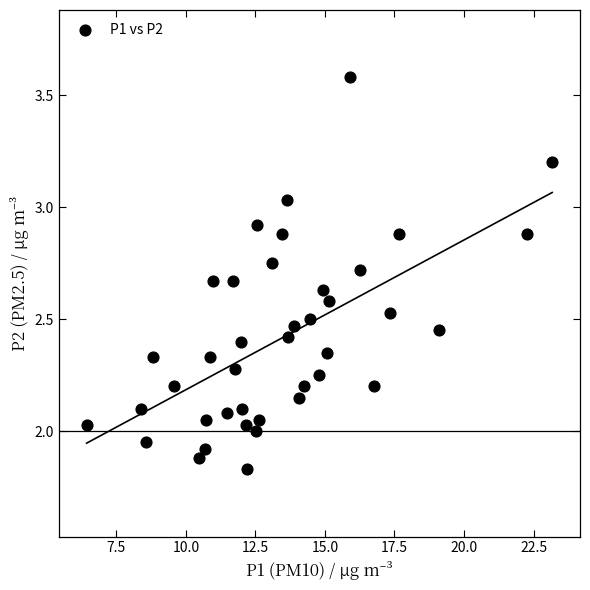

What is the range of X values (max minus min)?

16.7